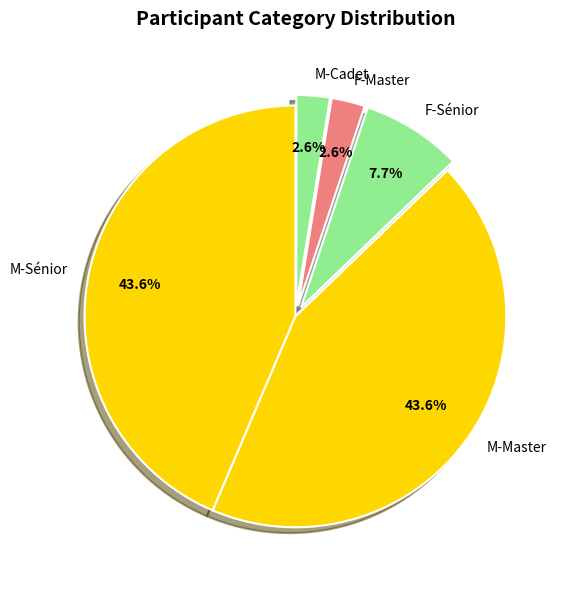

What is the total percentage of F-Master and M-Sénior?

46.2%